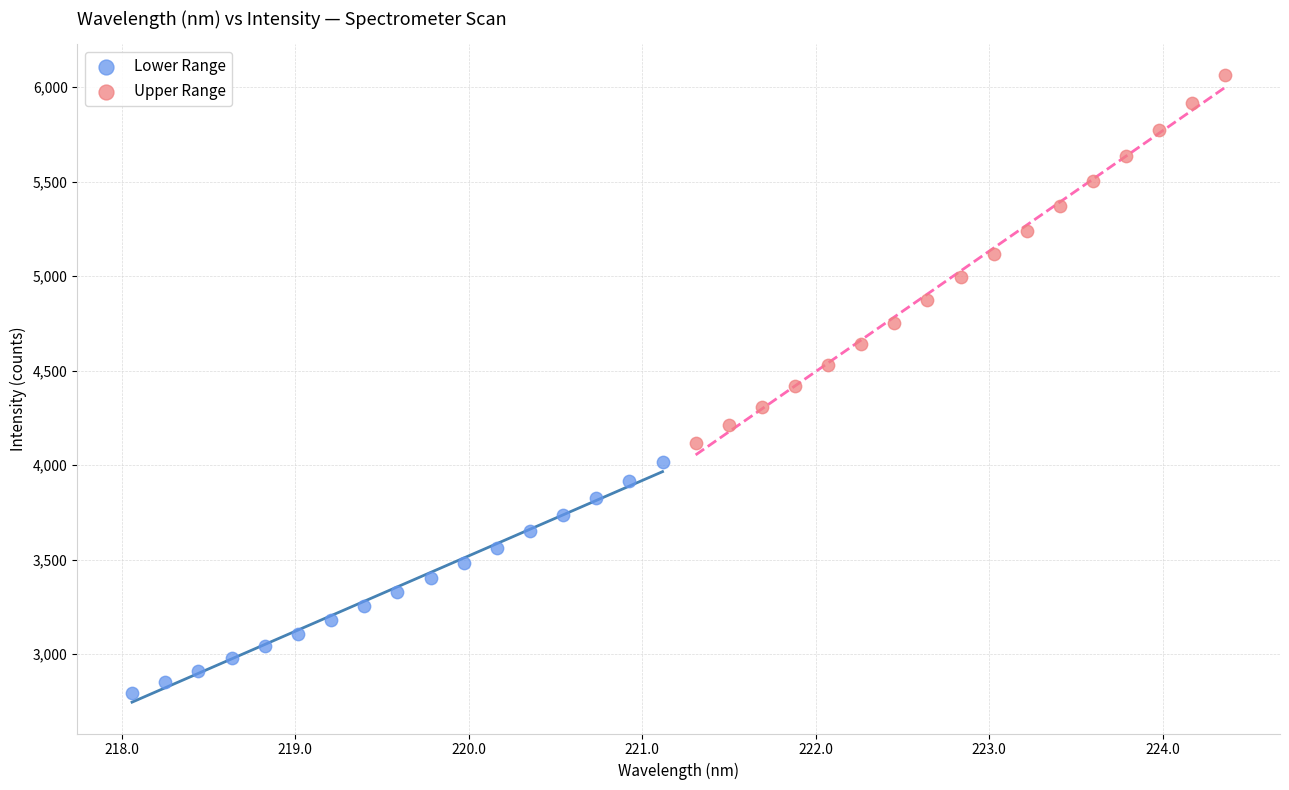

Which series has the widest spread of Y values?

Upper Range